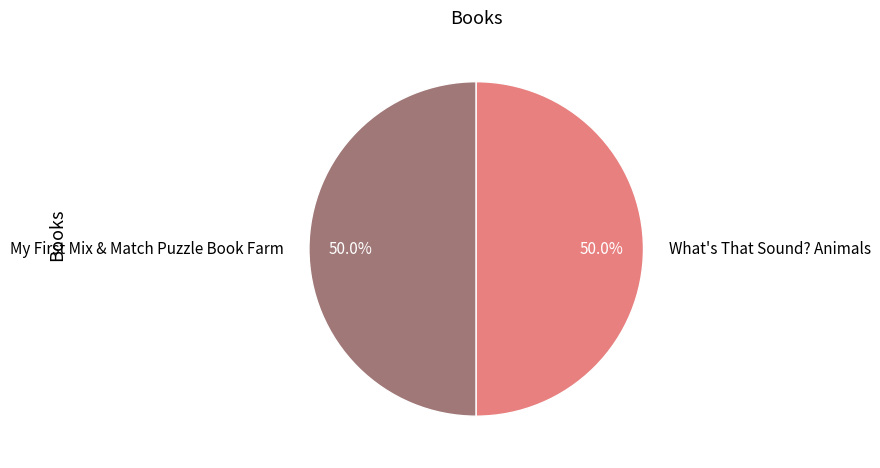

To the nearest percent, what is the average slice percentage?

50%